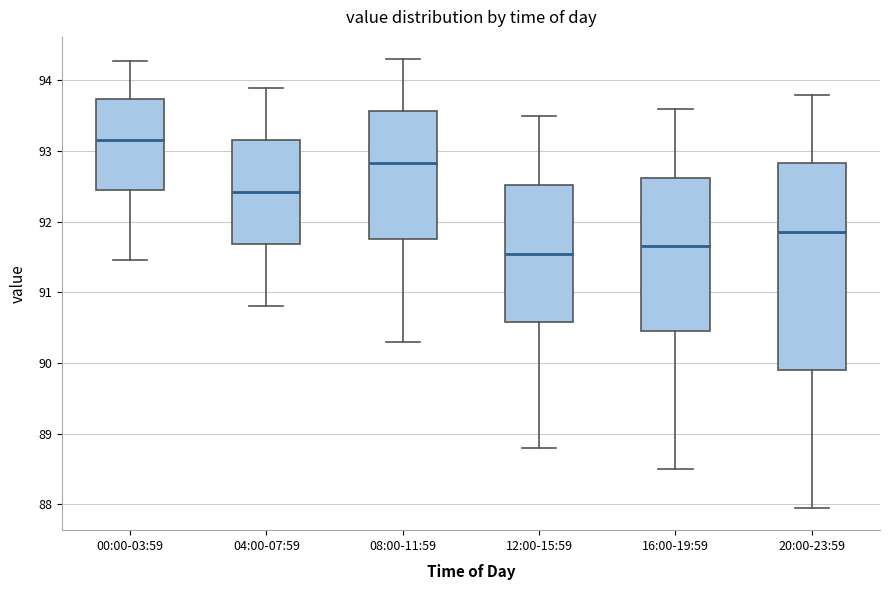

Where does the median line of the box for 04:00-07:59 sit on the y-axis? The values are not printed on the chart, so give them approximately, as read against the axis.

92.4